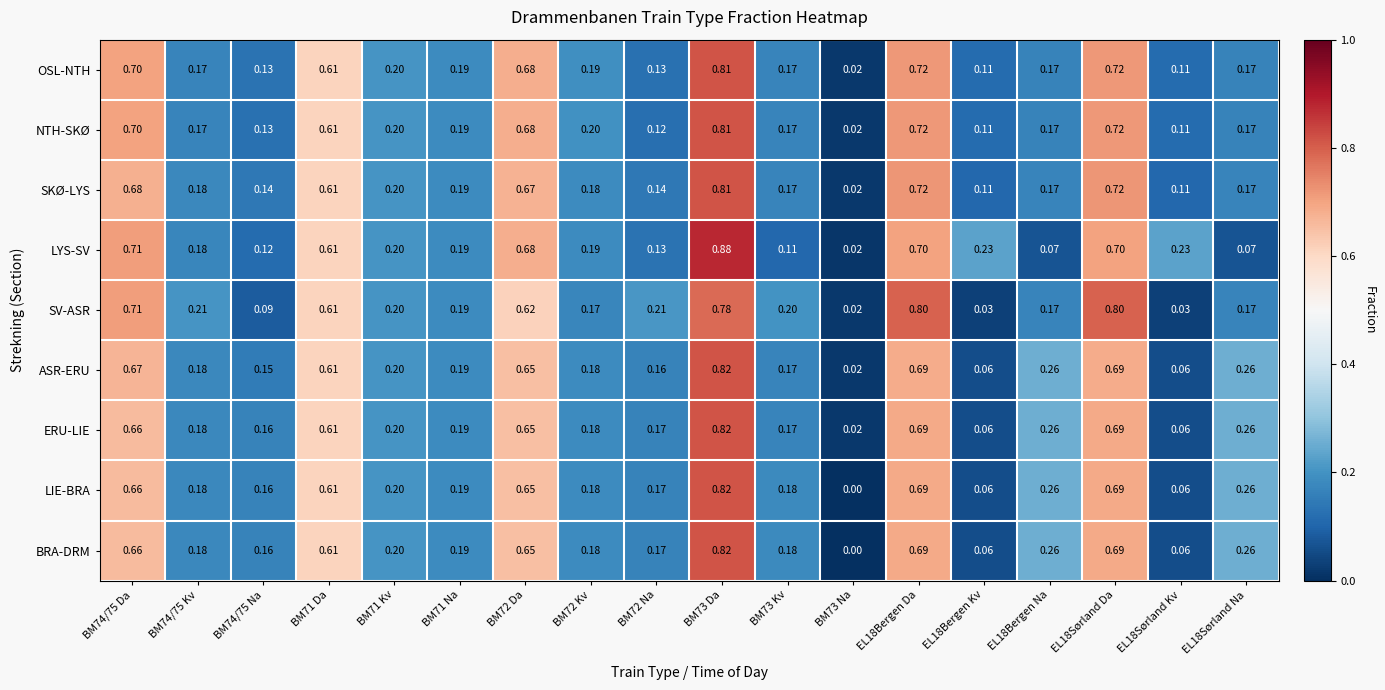

Is the value of SKØ-LYS at BM74/75 Kv greater than the value of ASR-ERU at BM71 Da?

No